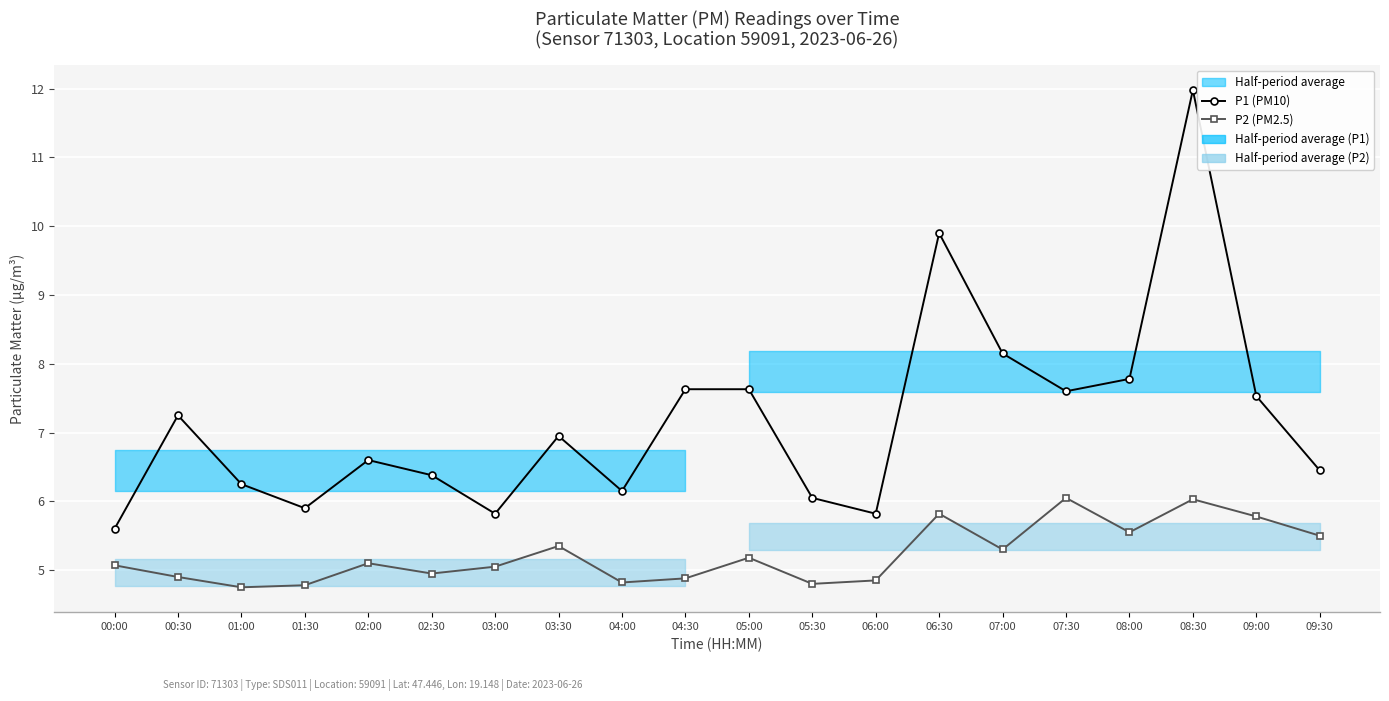

Reading left to right, transcribe all the data shown in this chart.

P1 (PM10): 00:00=5.6	00:30=7.2	01:00=6.2	01:30=5.9	02:00=6.6	02:30=6.4	03:00=5.8	03:30=7.0	04:00=6.2	04:30=7.6	05:00=7.6	05:30=6.0	06:00=5.8	06:30=9.9	07:00=8.2	07:30=7.6	08:00=7.8	08:30=12.0	09:00=7.5	09:30=6.5
P2 (PM2.5): 00:00=5.1	00:30=4.9	01:00=4.8	01:30=4.8	02:00=5.1	02:30=5.0	03:00=5.0	03:30=5.3	04:00=4.8	04:30=4.9	05:00=5.2	05:30=4.8	06:00=4.8	06:30=5.8	07:00=5.3	07:30=6.0	08:00=5.5	08:30=6.0	09:00=5.8	09:30=5.5